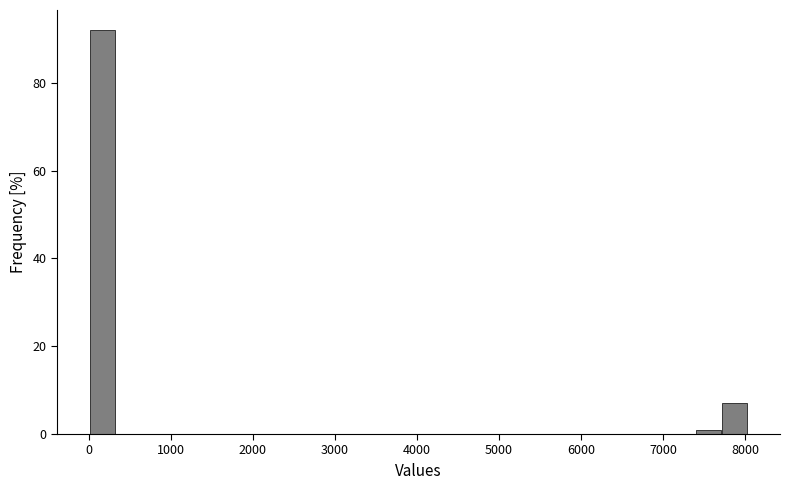

Around what value on the x-axis is the tallest bar? Give the approximate position of its centre, as read against the axis.

200